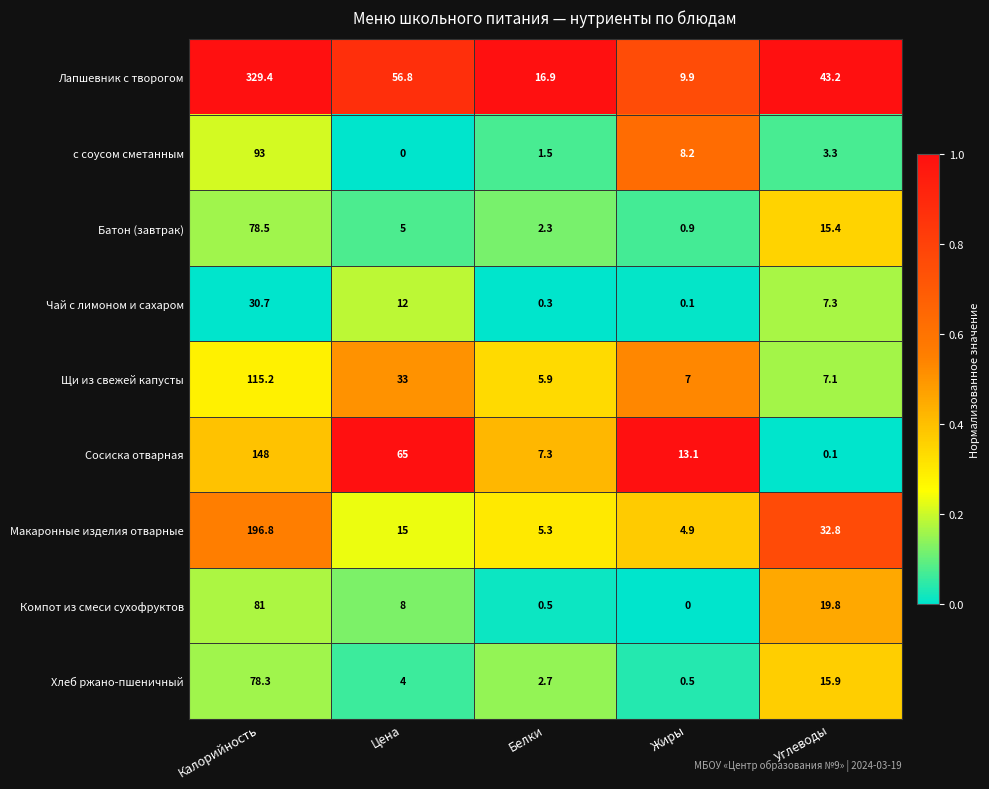

Which series has the largest total across all categories?

Лапшевник с творогом